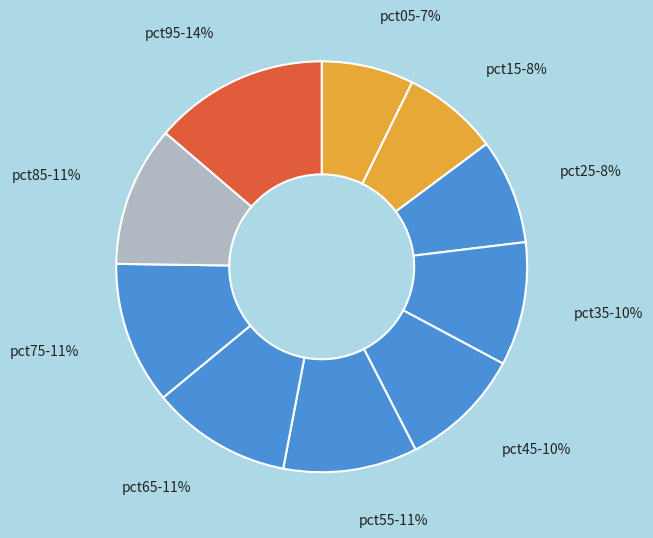

Combined, do pct05 and pct75 account for over 50%?

No